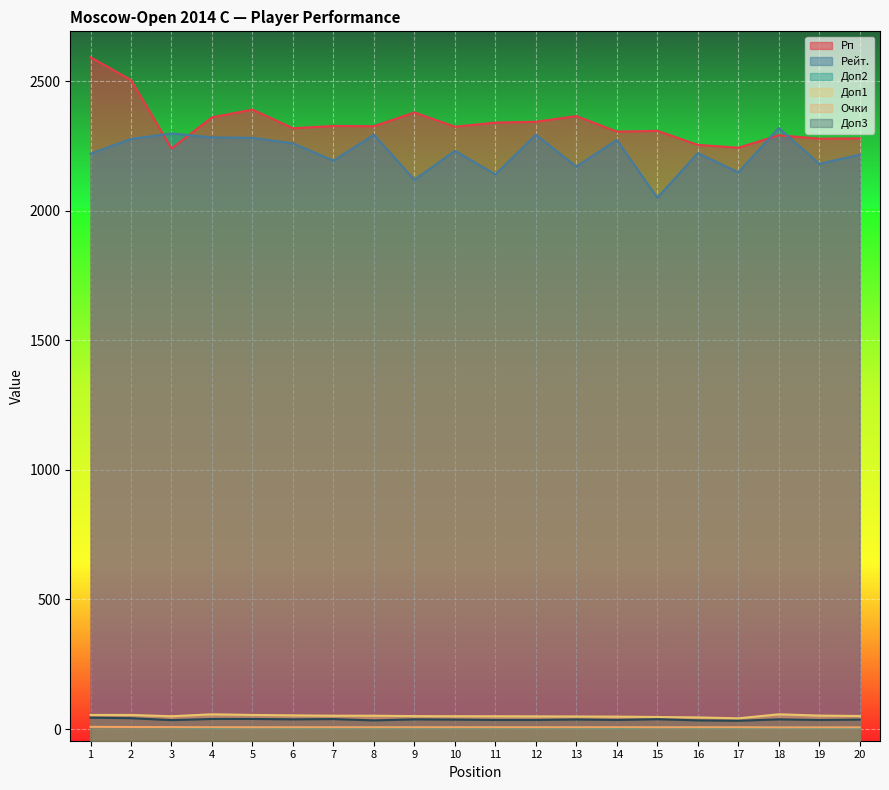

At 17, list the series in order from smallest to largest.

Доп2, Очки, Доп3, Доп1, Рейт., Рп